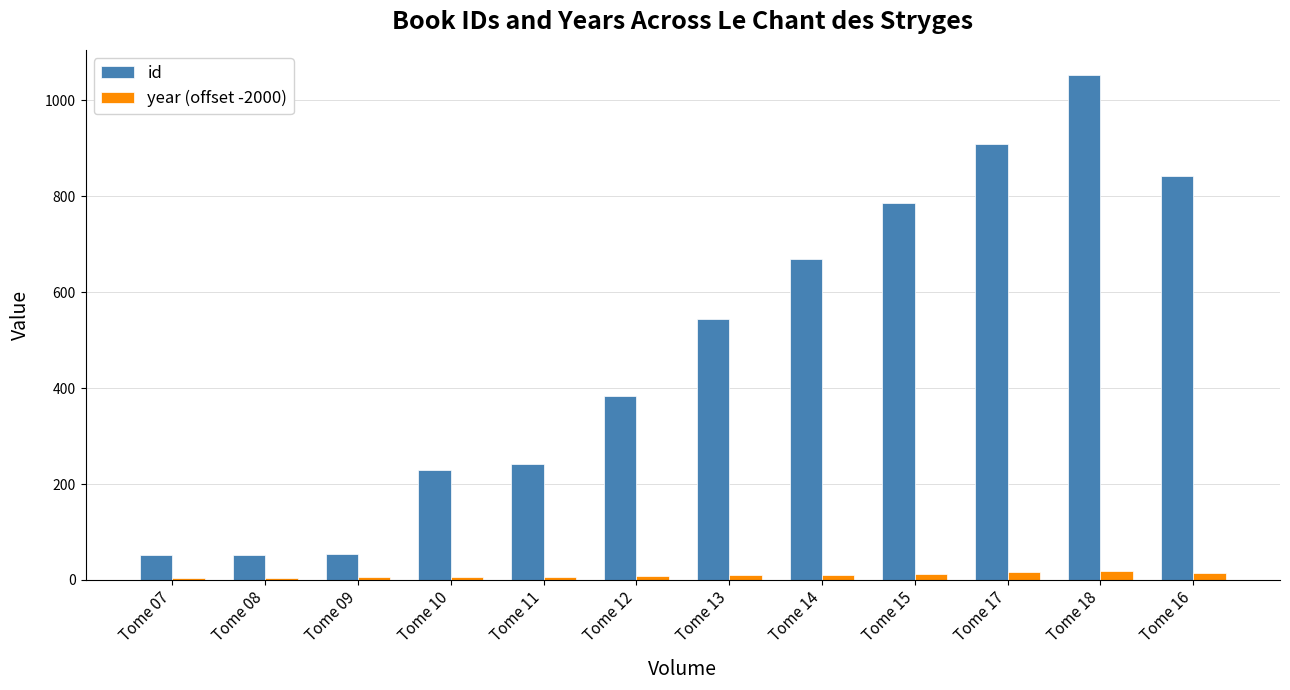

What is the average value of the id series?

485